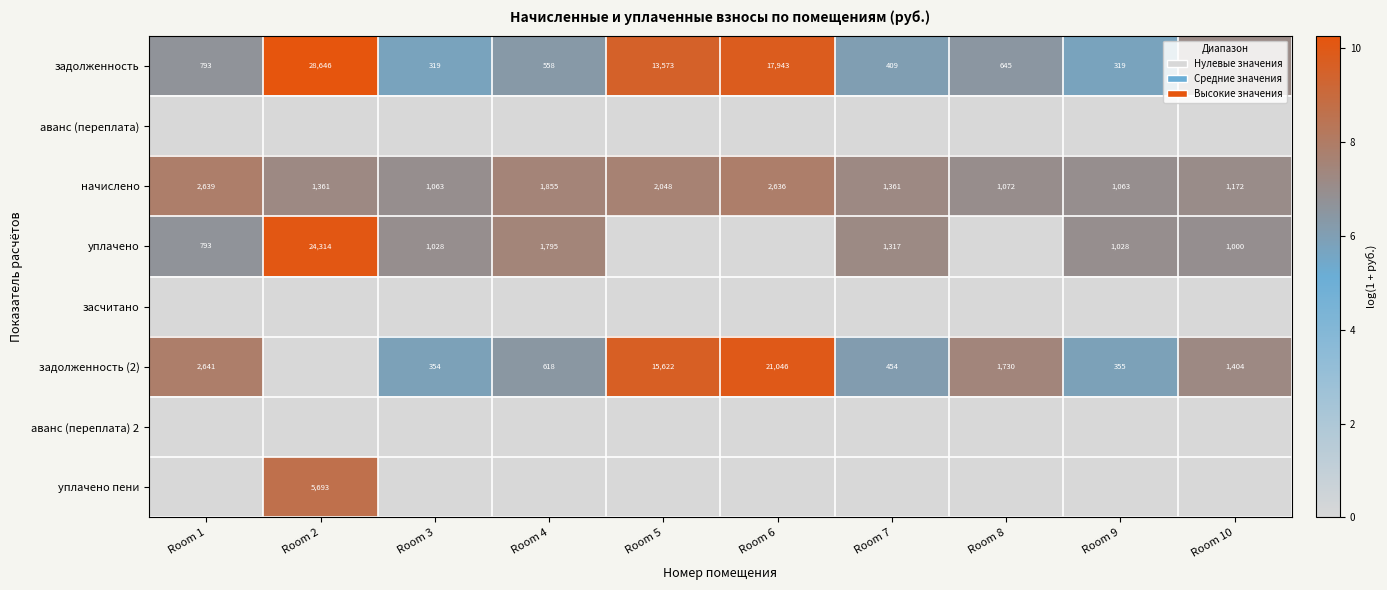

The начислено series shows 1063 at Room 9. True or false?

True